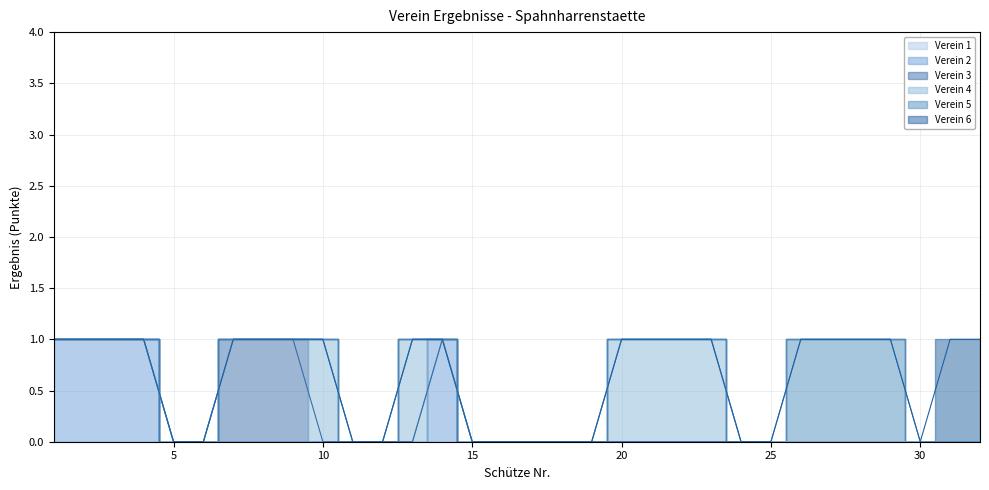

True or false: Verein 1 has more than 2 points higher than both neighbors.

False